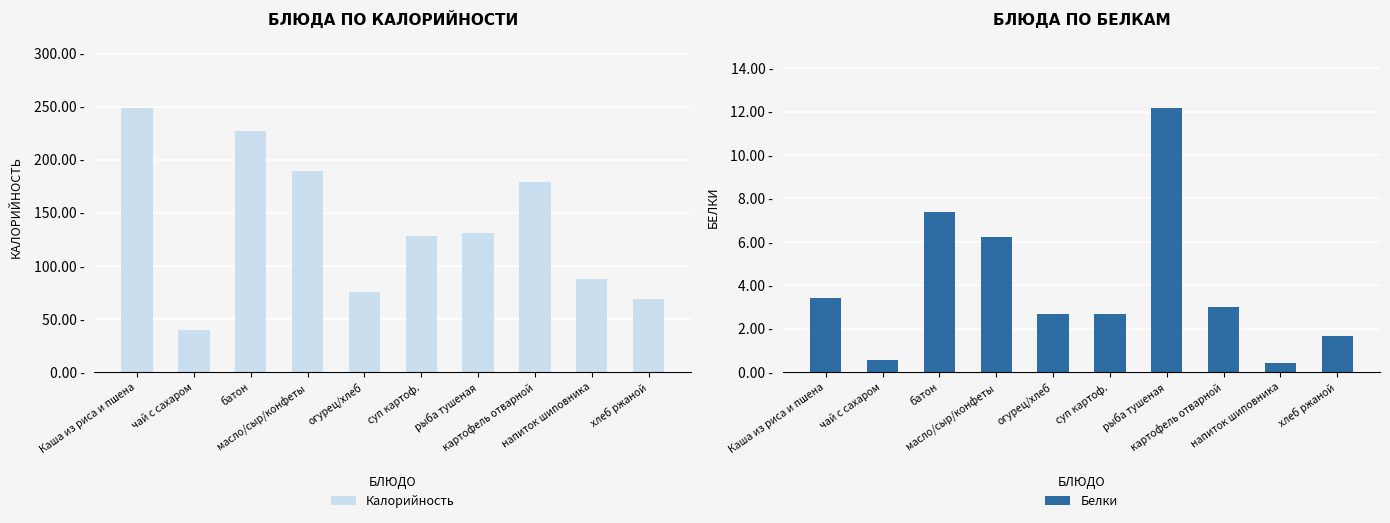

The Калорийность series shows 74.9 at огурец/хлеб. True or false?

True